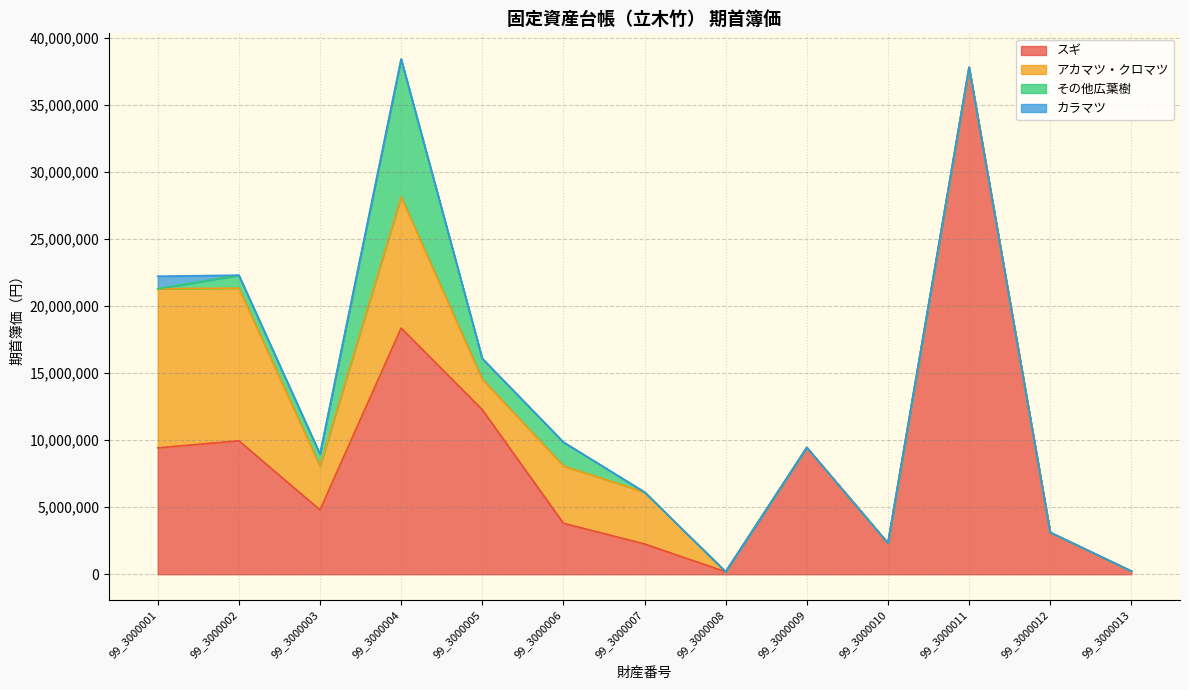

What are all the series names shown in the legend?

スギ, アカマツ・クロマツ, その他広葉樹, カラマツ